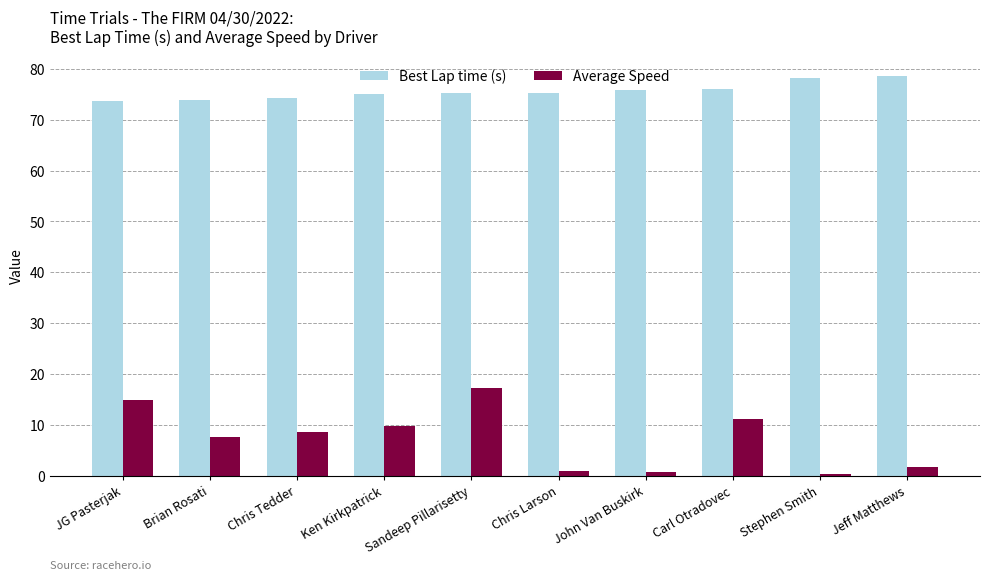

What is the approximate value of Best Lap time (s) at JG Pasterjak?

73.7